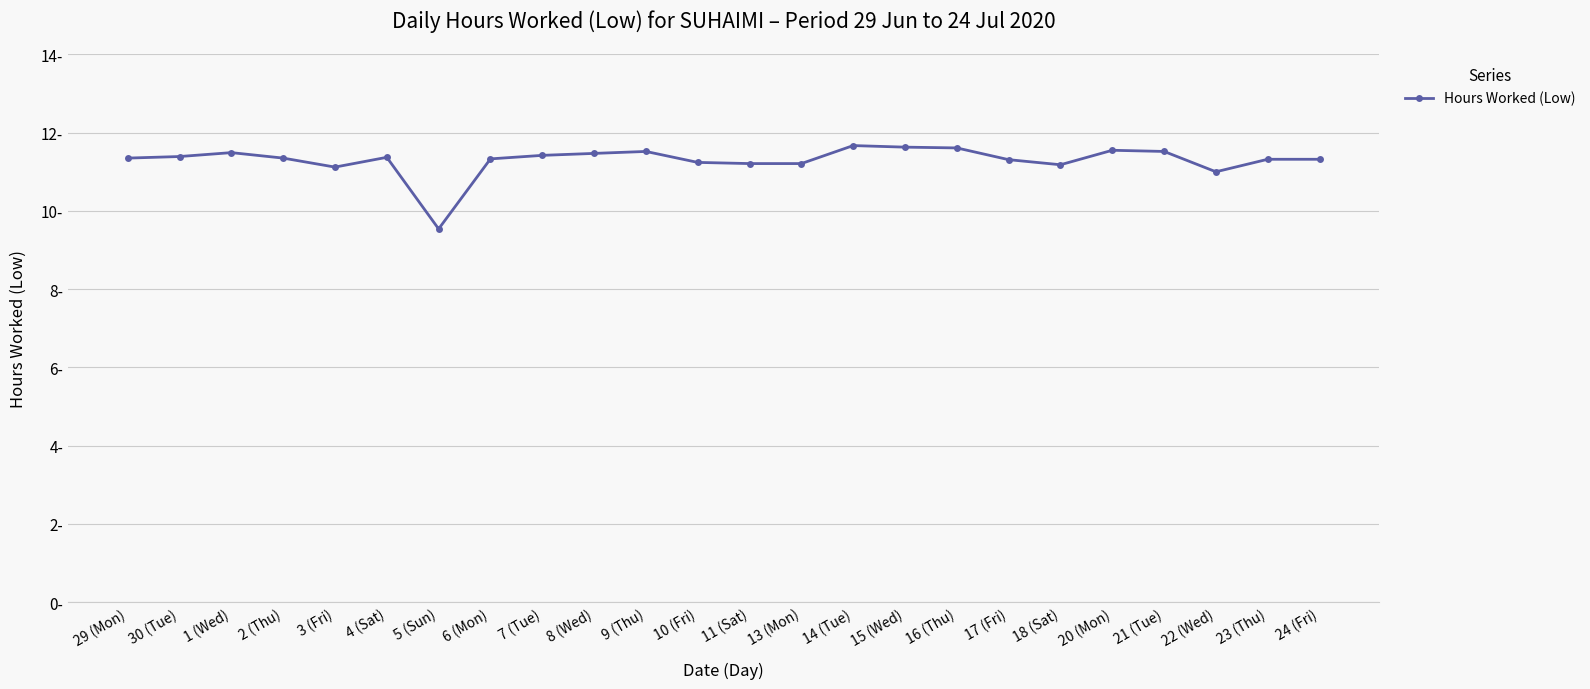

True or false: the data shows 11.4 at 7 (Tue).

True